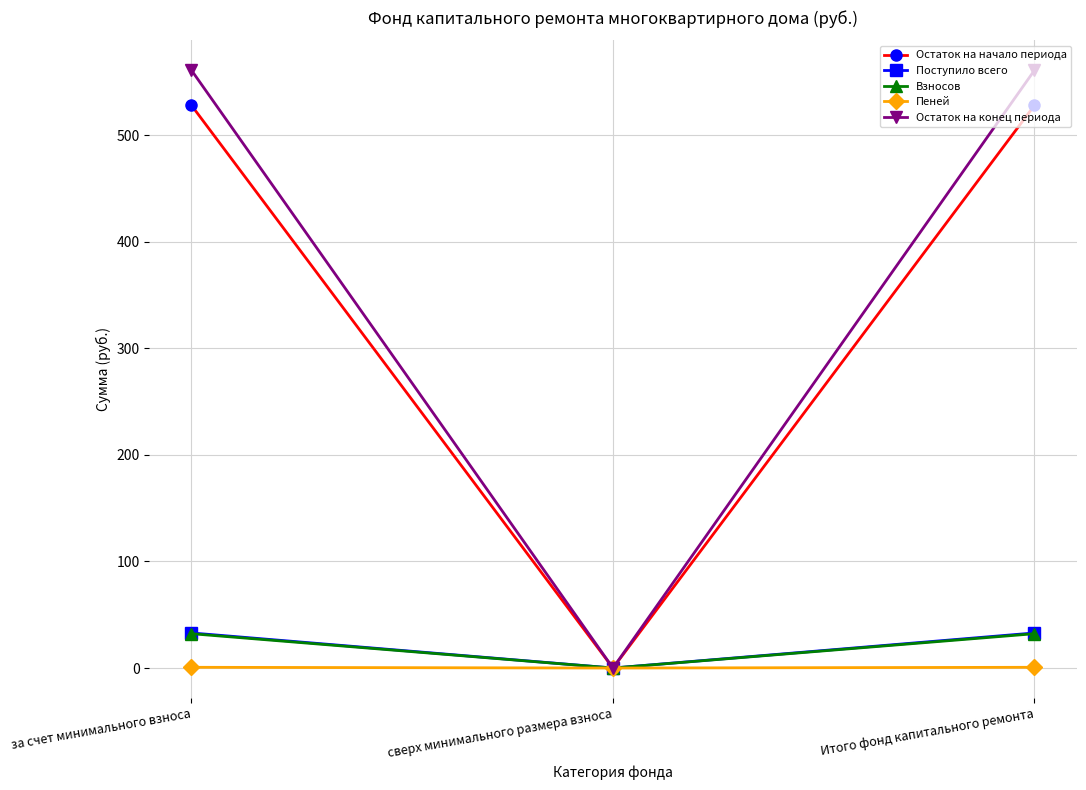

Which category has the lowest value in the Поступило всего series?

сверх минимального размера взноса